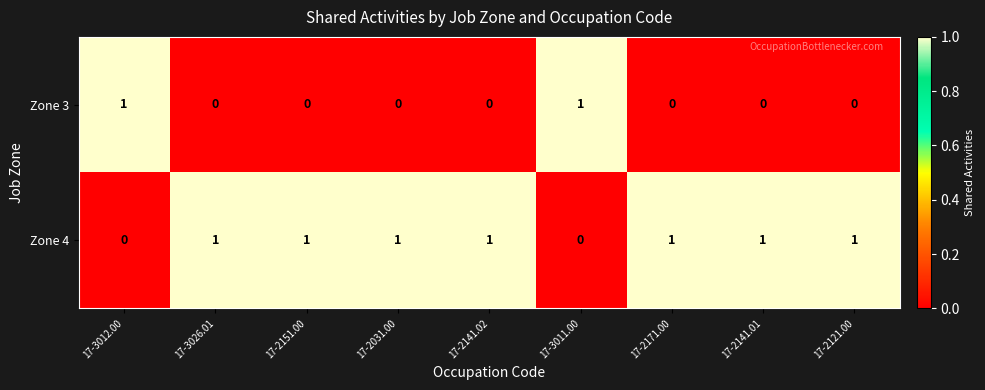

How many Zone 4 values are between 1 and 2?

7